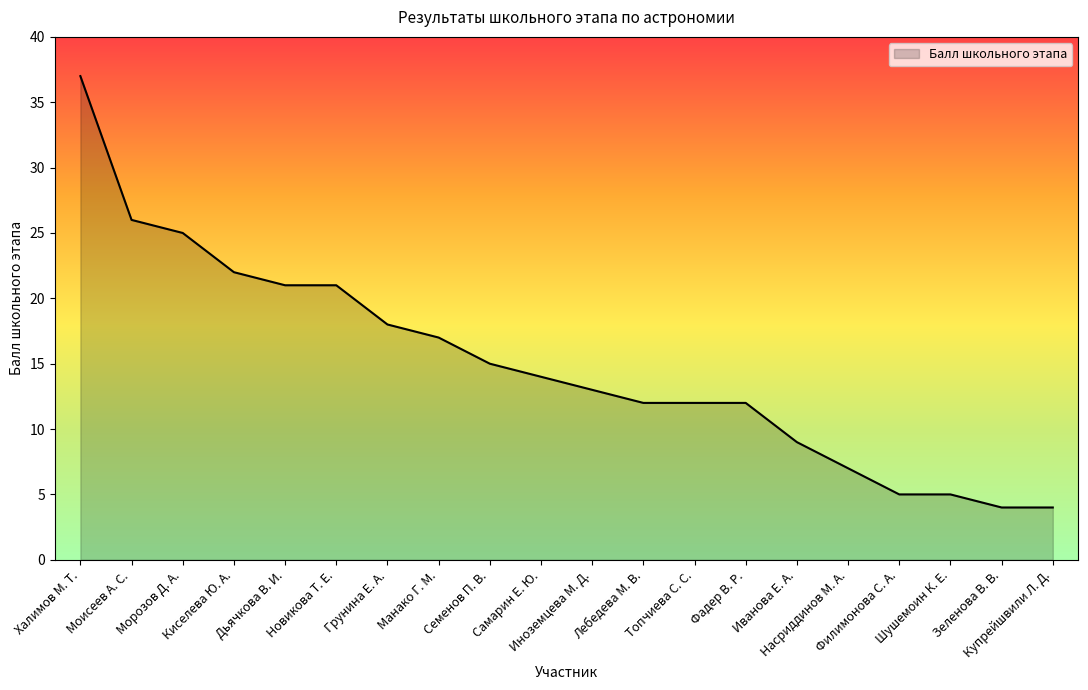

What position from the left is Новикова Т. Е.?

6